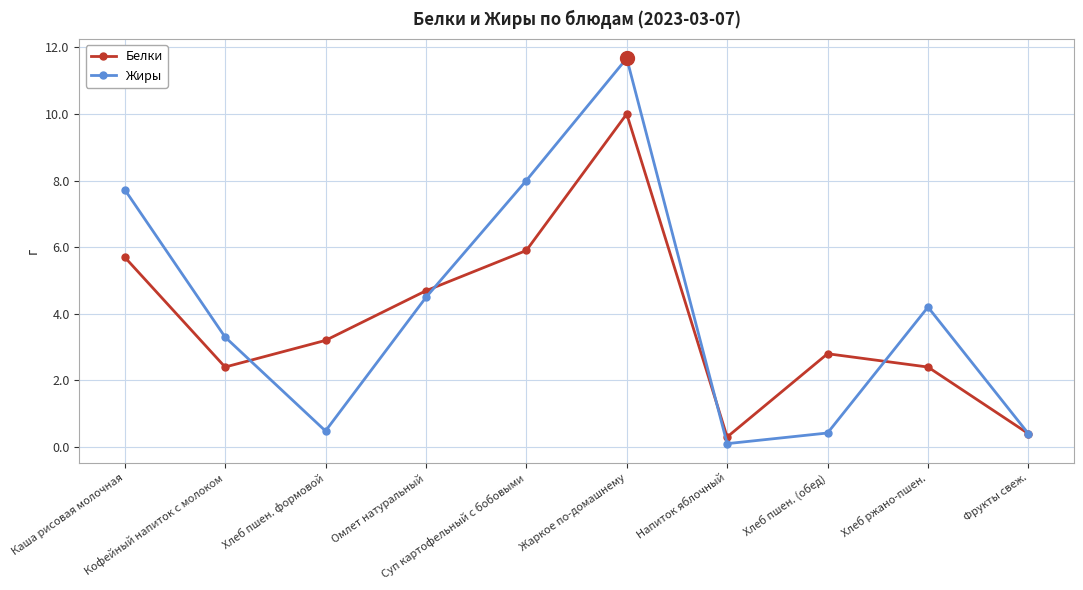

What is the value of the Белки point at the 6th from the left?

10.0